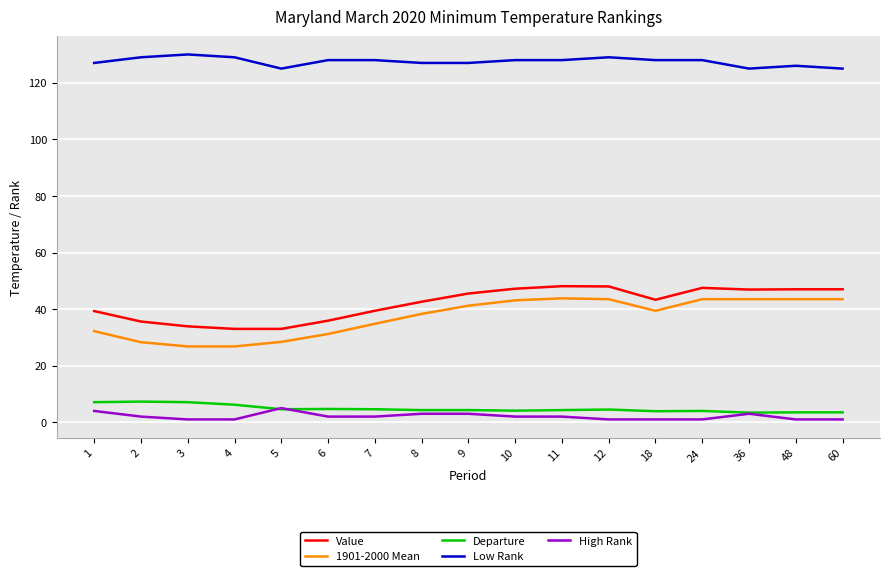

What is the maximum value shown in the chart?

130.0